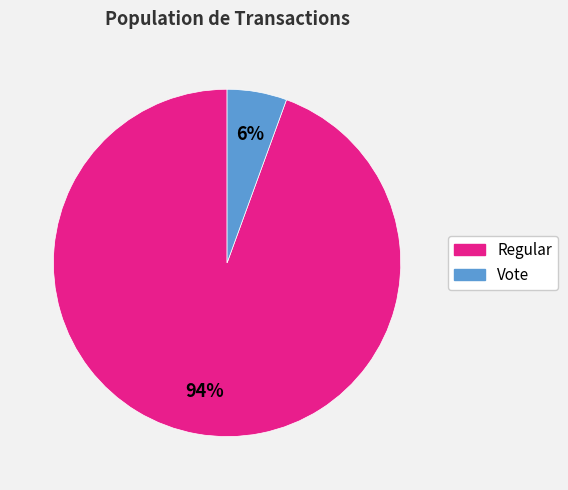

Which category has the biggest portion of the pie?

Regular